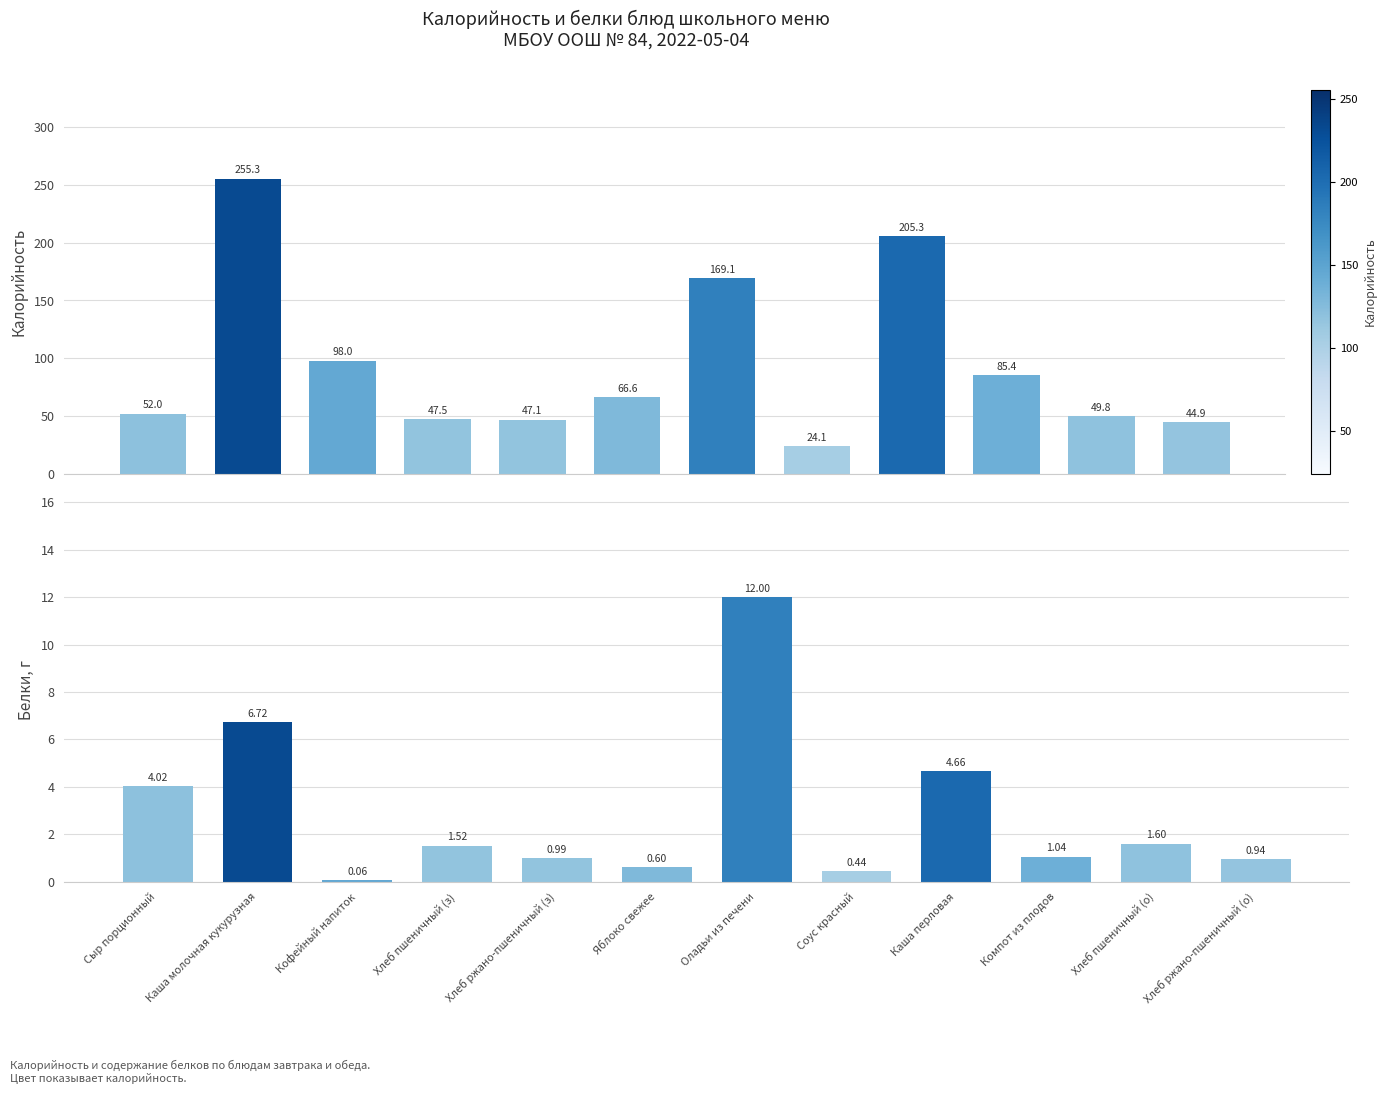

What is the label of the 7th bar from the left?

Оладьи из печени